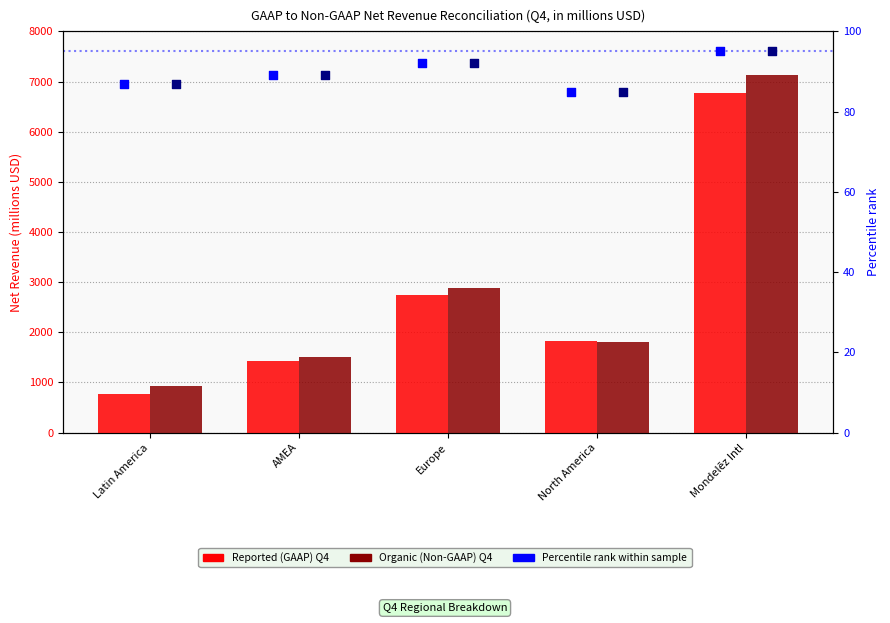

Which series has the largest Y range (max minus min)?

Organic (Non-GAAP) Q4